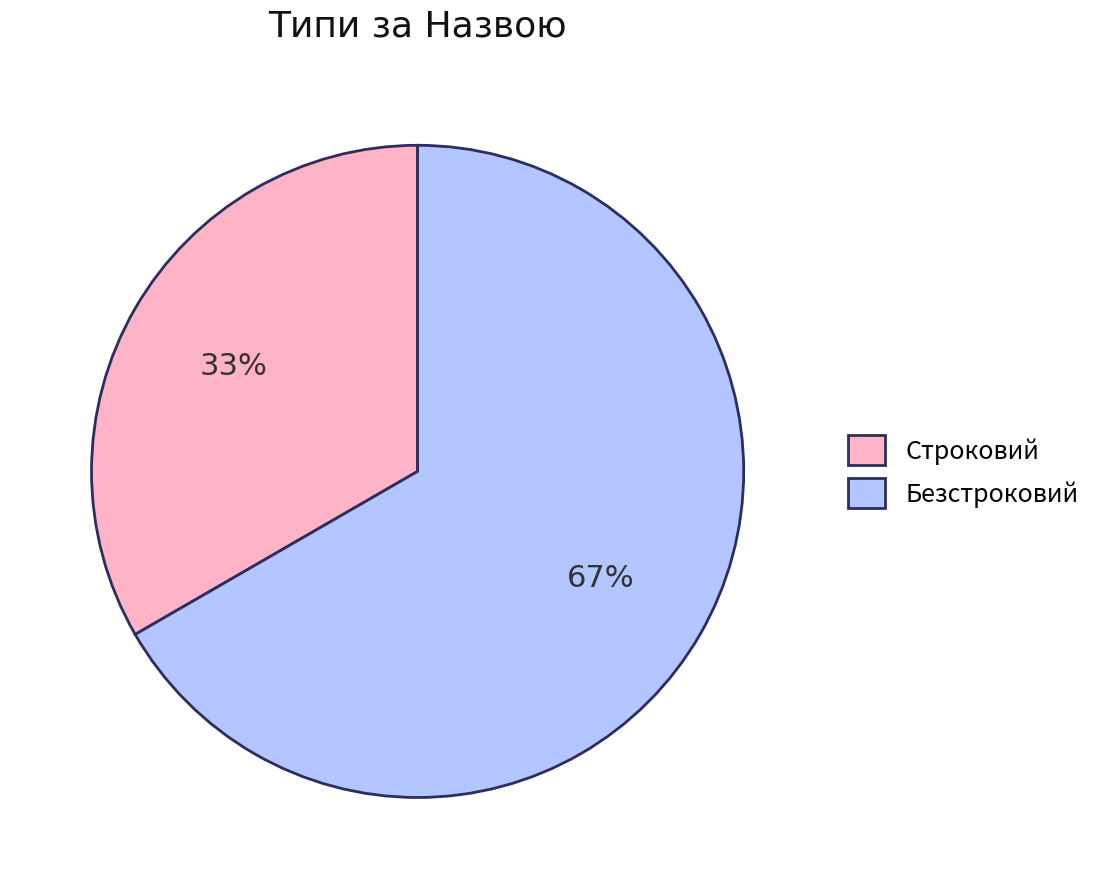

Is Безстроковий the majority of the pie?

Yes